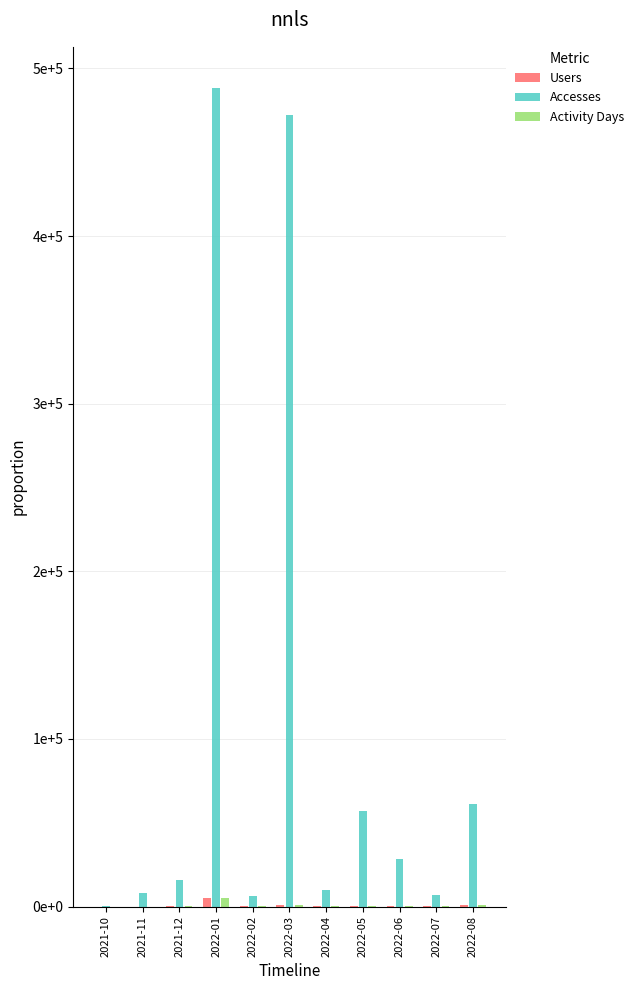

Reading right to left, extract all data points from this chart.

Users: 2022-08=659	2022-07=119	2022-06=158	2022-05=113	2022-04=93	2022-03=1036	2022-02=72	2022-01=5176	2021-12=94	2021-11=24	2021-10=8
Accesses: 2022-08=61187	2022-07=6978	2022-06=28168	2022-05=57010	2022-04=9907	2022-03=472240	2022-02=6311	2022-01=488460	2021-12=15700	2021-11=8175	2021-10=157
Activity Days: 2022-08=664	2022-07=160	2022-06=196	2022-05=141	2022-04=126	2022-03=1058	2022-02=98	2022-01=5221	2021-12=108	2021-11=32	2021-10=11